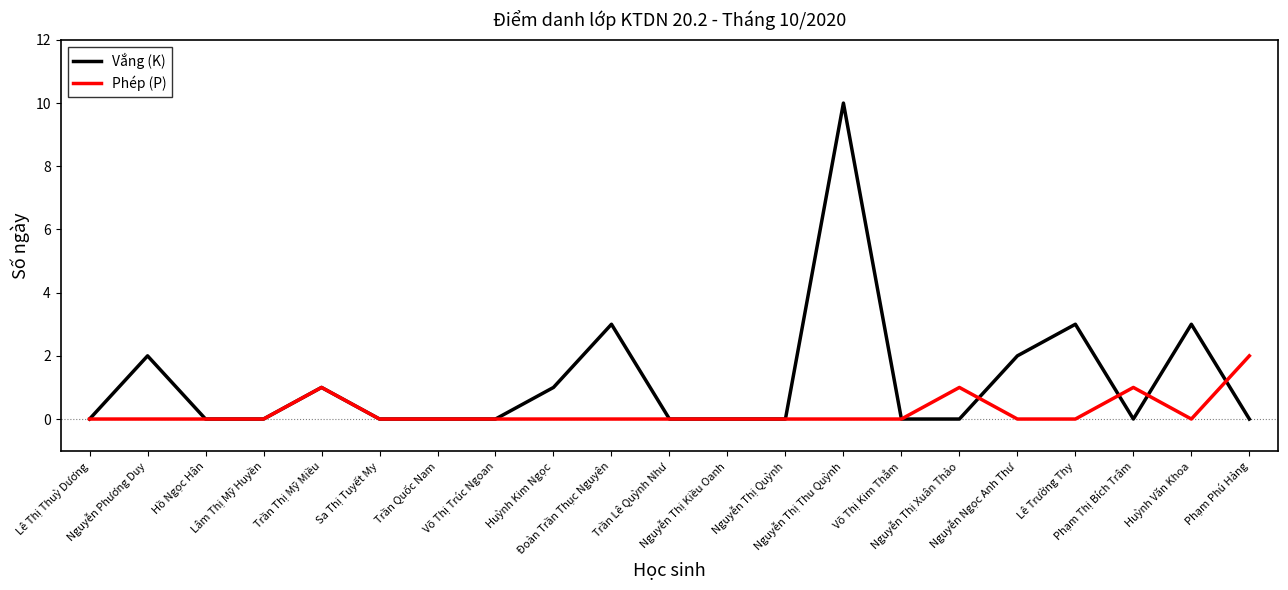

Which series has the largest total across all categories?

Vắng (K)